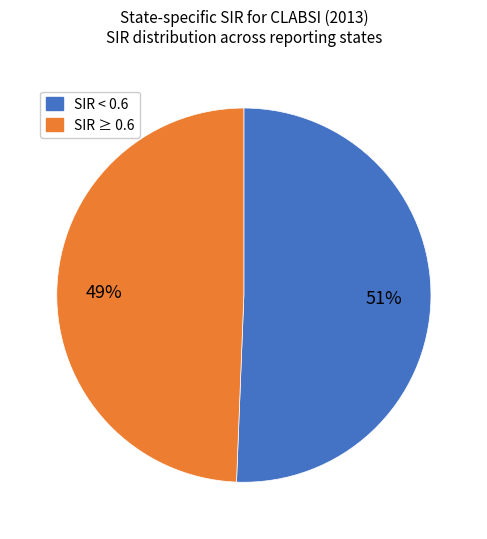

Is there any slice that represents more than half of the pie?

Yes